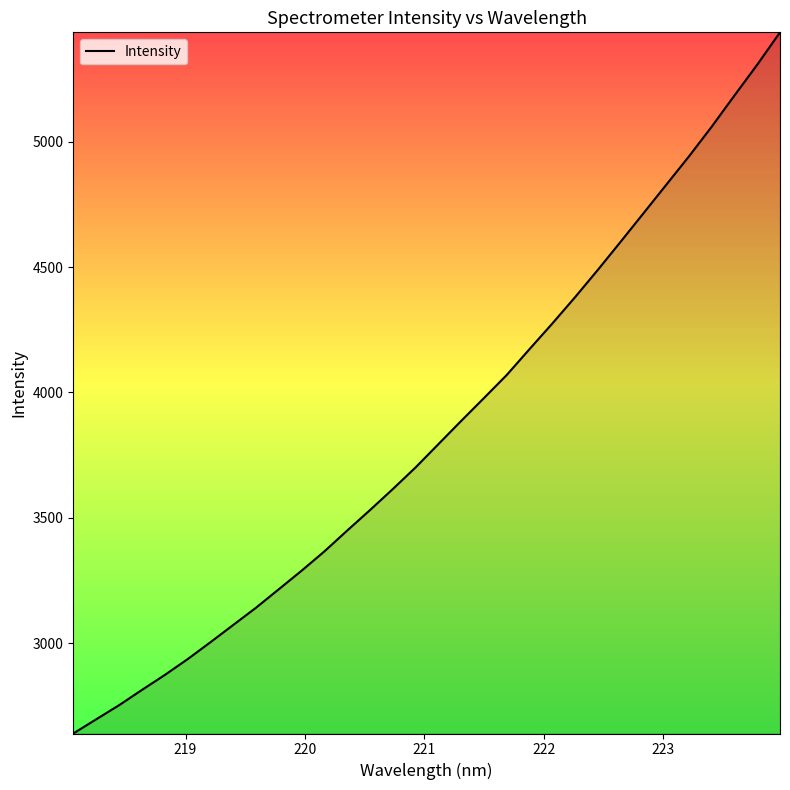

How many lines are shown in the chart?

1